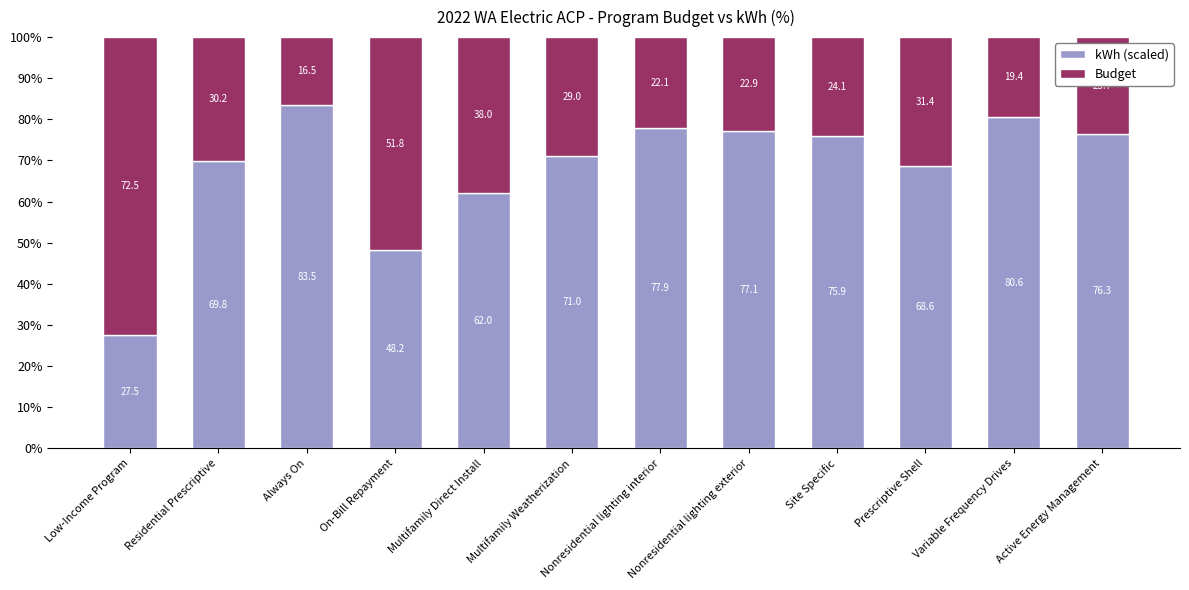

The kWh (scaled) series shows 77.1 at Nonresidential lighting exterior. True or false?

True